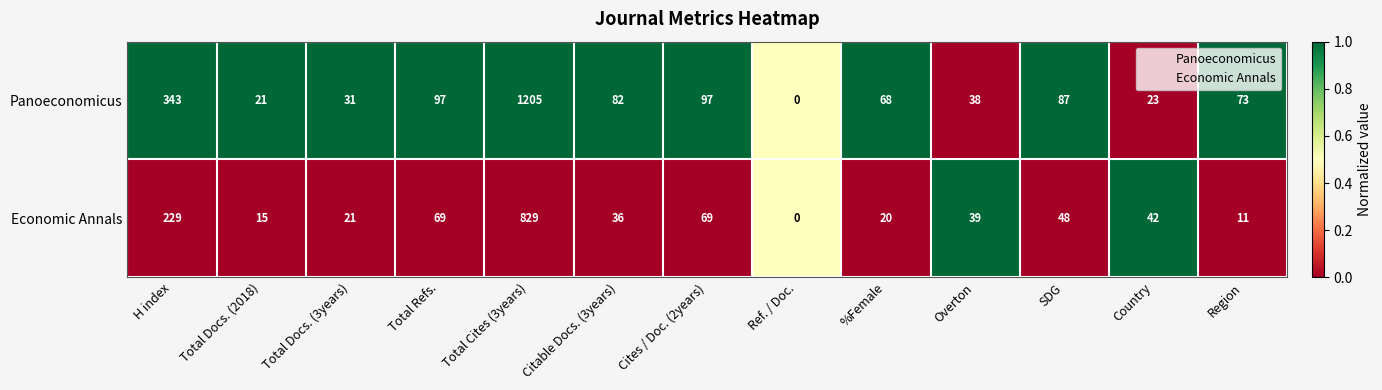

What is the difference between the highest and lowest values at Total Docs. (2018)?

6